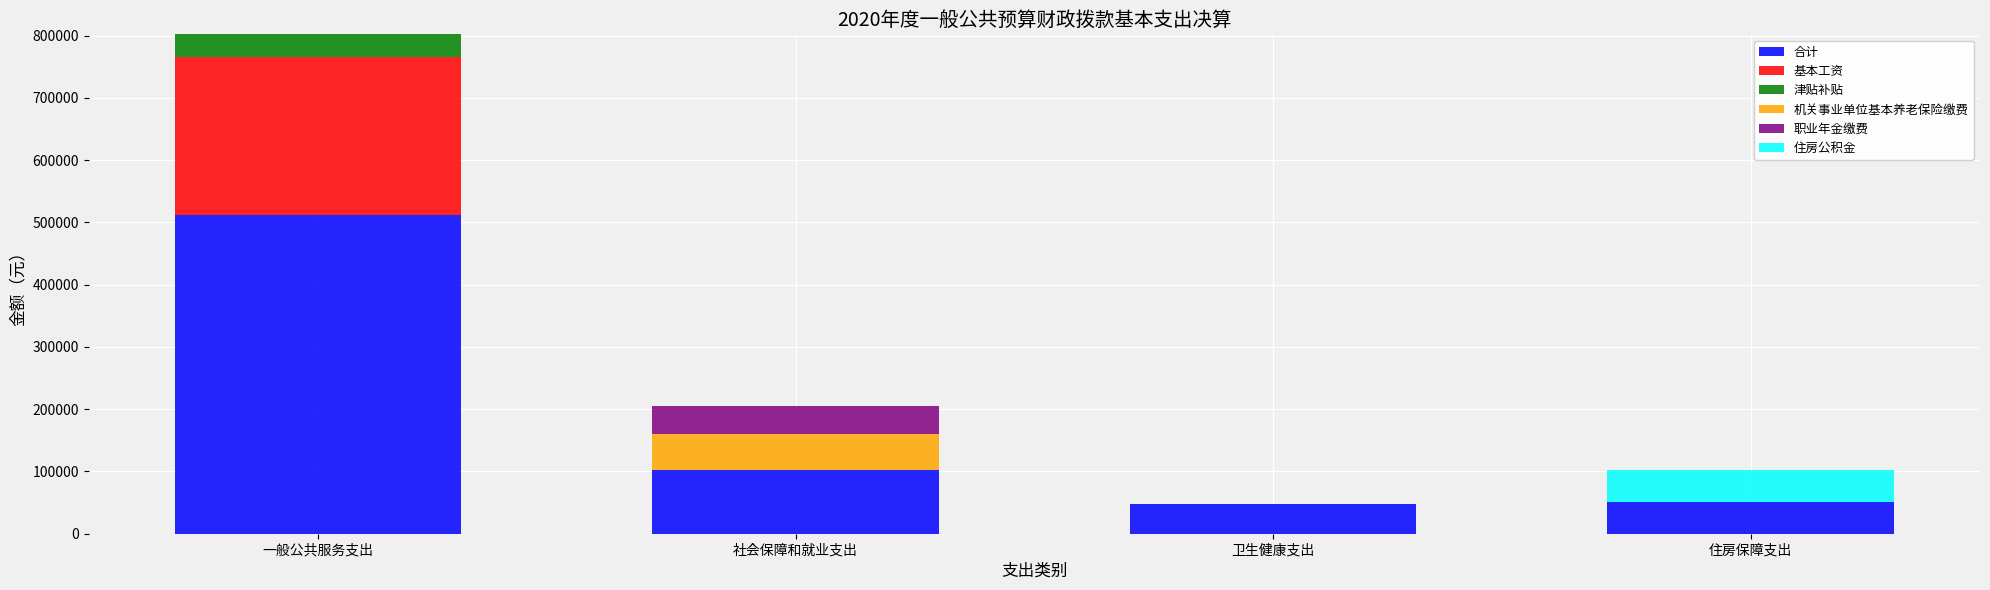

The 合计 series shows 177816.9 at 社会保障和就业支出. True or false?

False